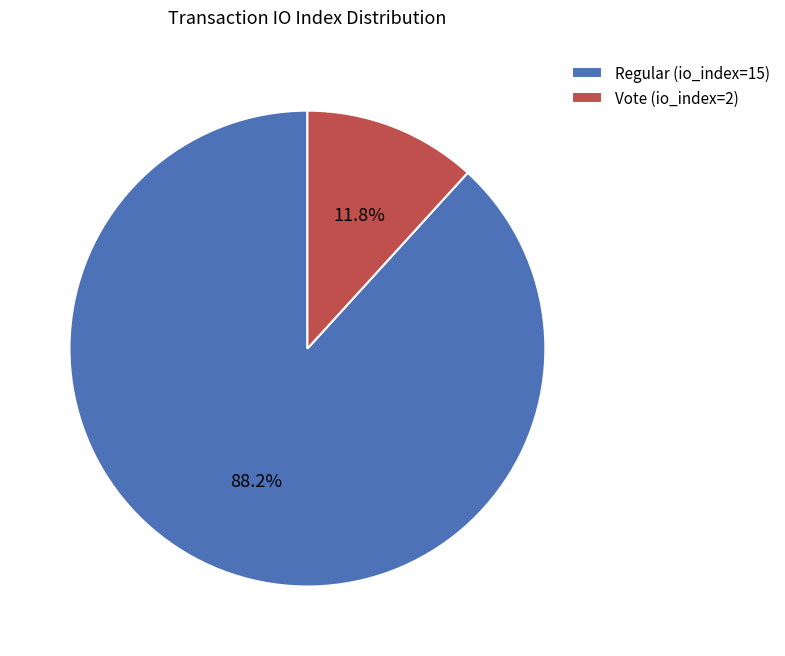

Between Vote (io_index=2) and Regular (io_index=15), which is larger?

Regular (io_index=15)